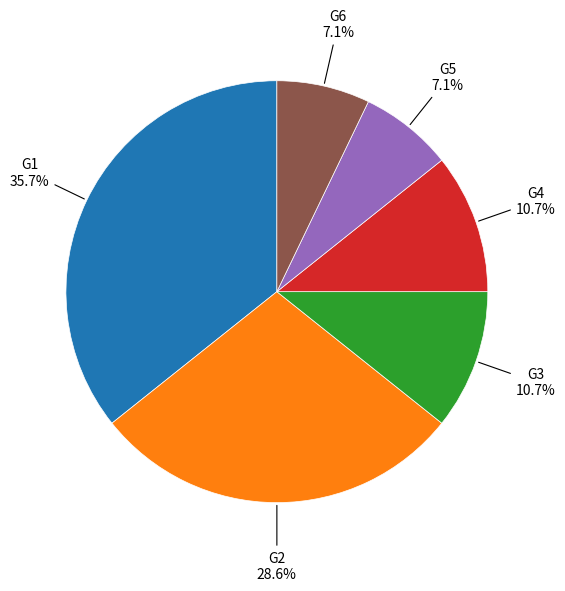

Does any single category account for the majority?

No